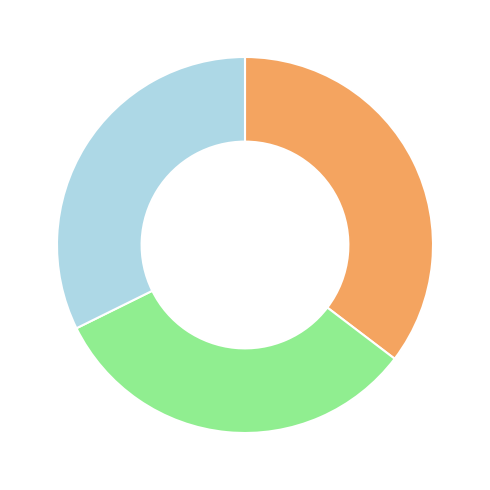

Is there any slice that represents more than half of the pie?

No